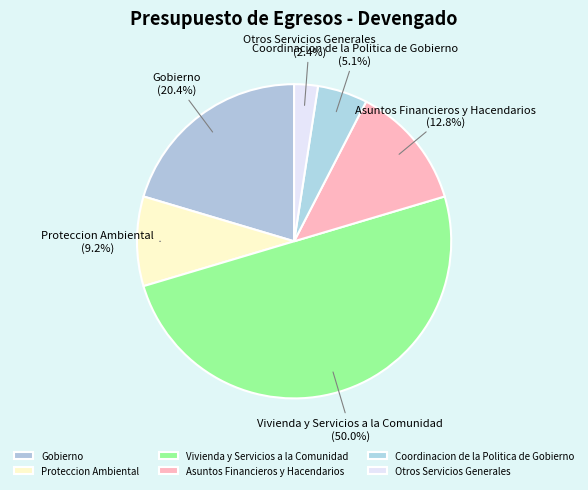

What percentage is the Gobierno slice, to the nearest percent?

20%